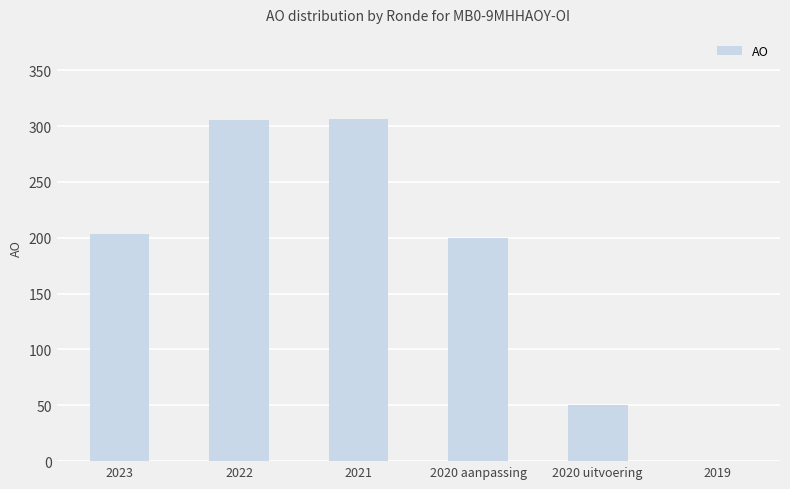

The value at 2022 is 305. True or false?

True